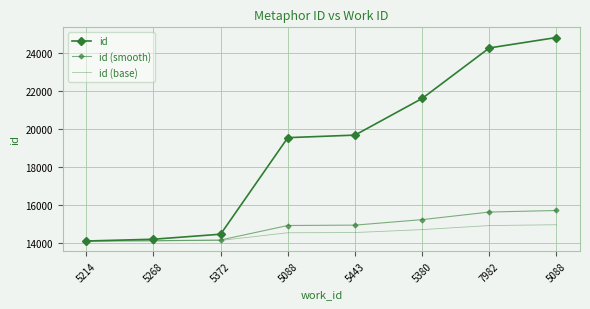

True or false: id (smooth) and id intersect in this chart.

False